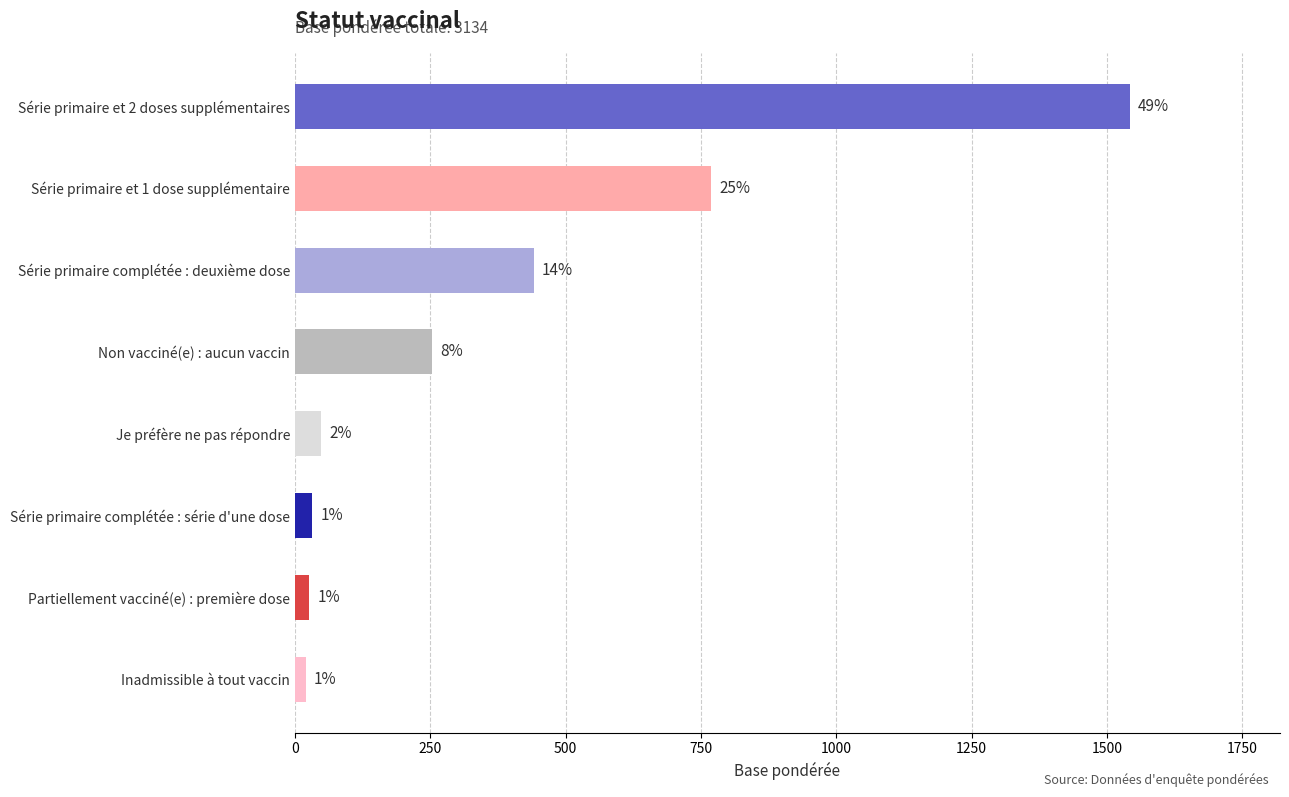

What is the difference between the maximum and second lowest values?

1515